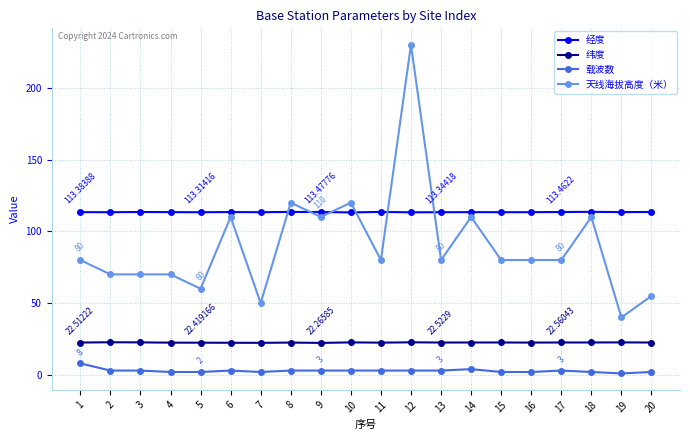

What is the difference between the maximum and minimum values in the 经度 series?

0.4